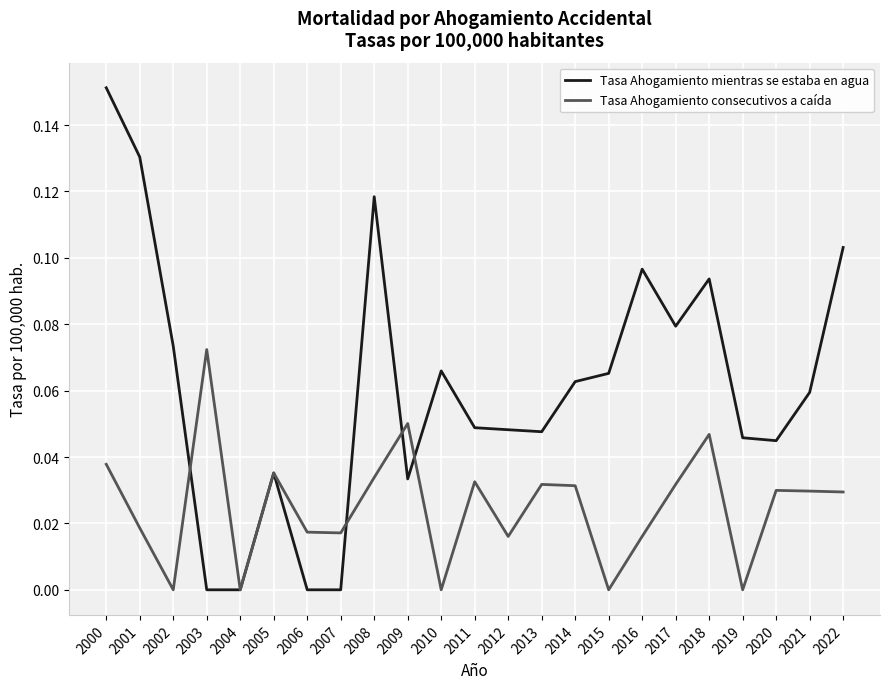

How many interior local peaks does the Tasa Ahogamiento consecutivos a caída series have?

7